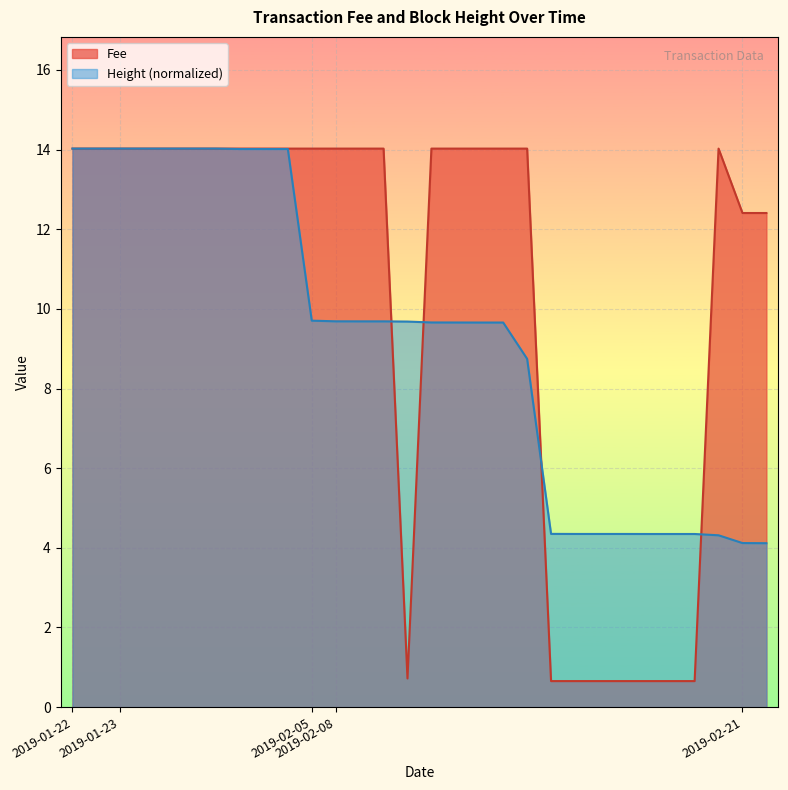

Rank the series by their average value, from lowest to highest.

Height (normalized), Fee